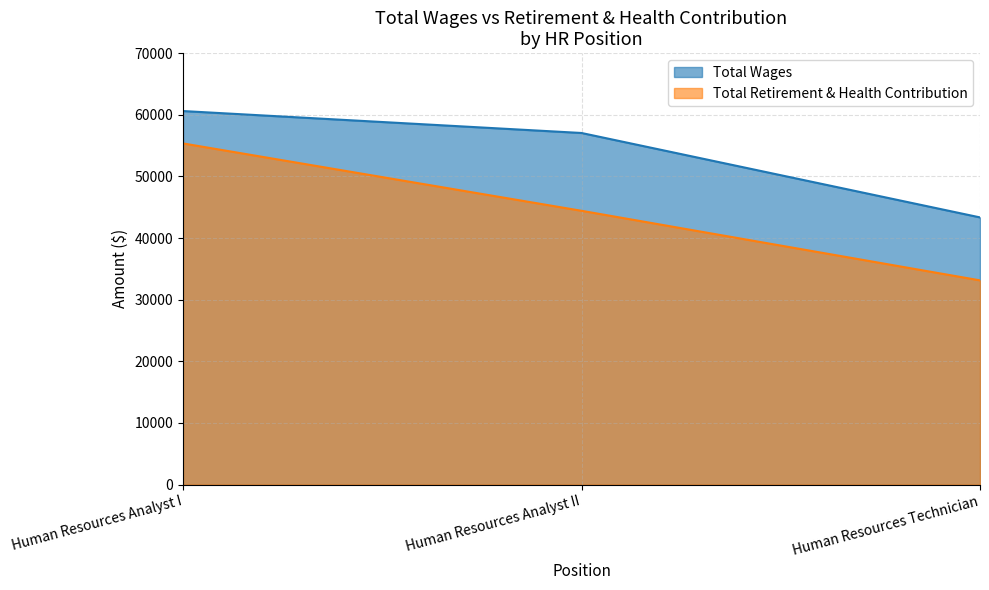

List the series in order of their peak value, highest first.

Total Wages, Total Retirement & Health Contribution